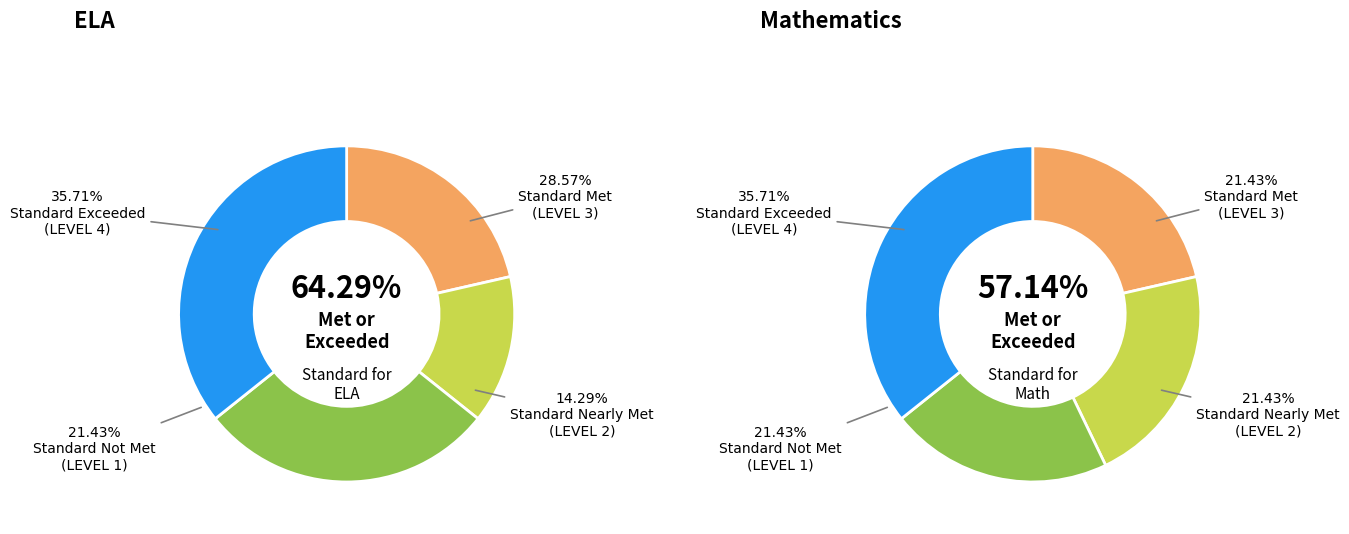

Does 3 account for over 50% of the chart?

No